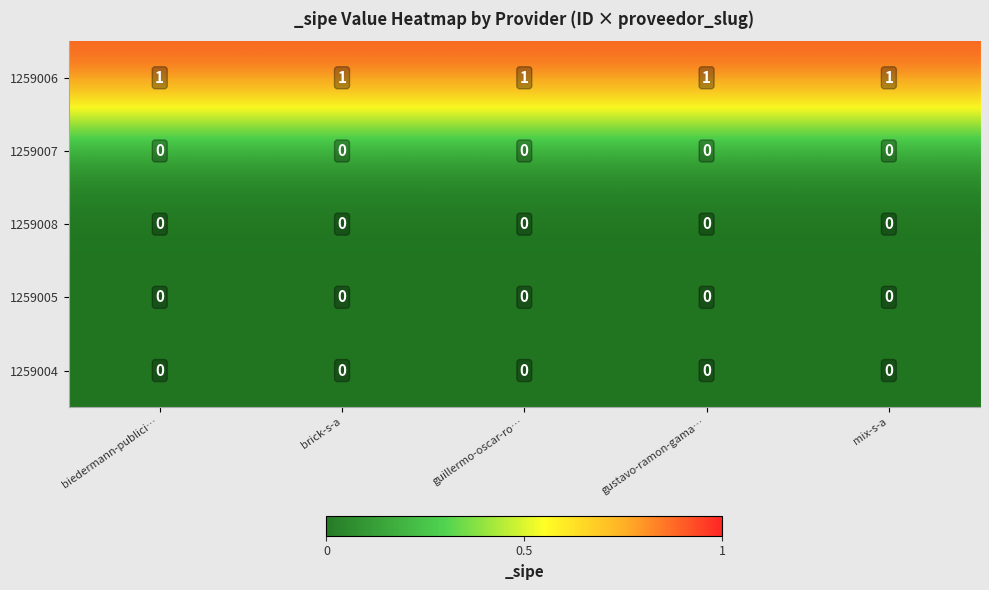

Which series has the largest total across all categories?

1259006